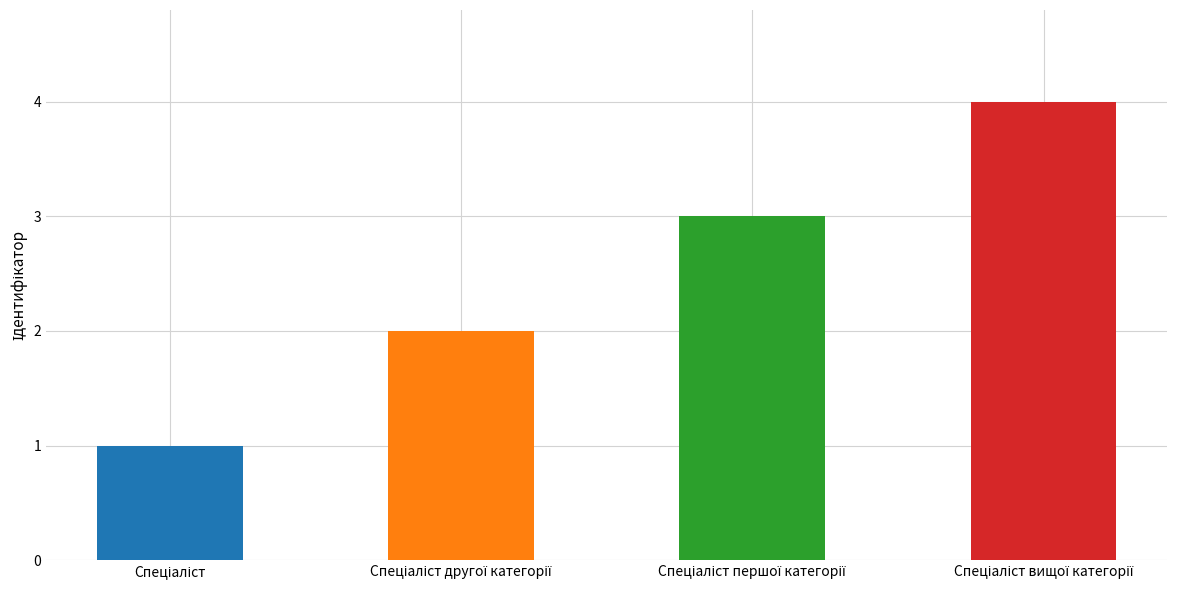

Reading left to right, list all the values displayed in this chart.

Спеціаліст=1	Спеціаліст другої категорії=2	Спеціаліст першої категорії=3	Спеціаліст вищої категорії=4